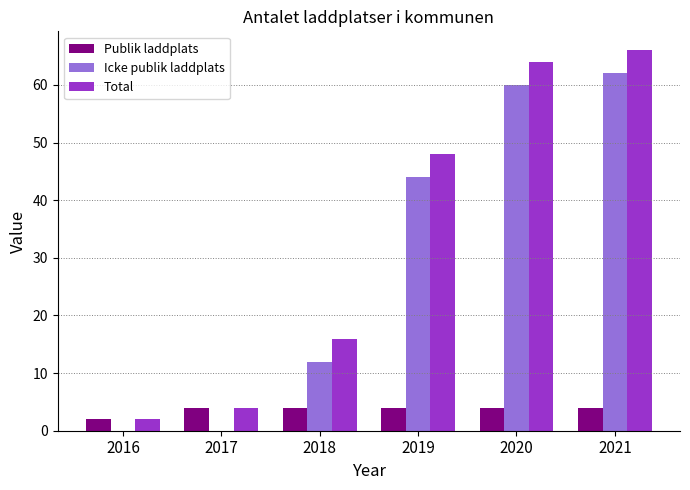

What is the sum of all Publik laddplats values?

22